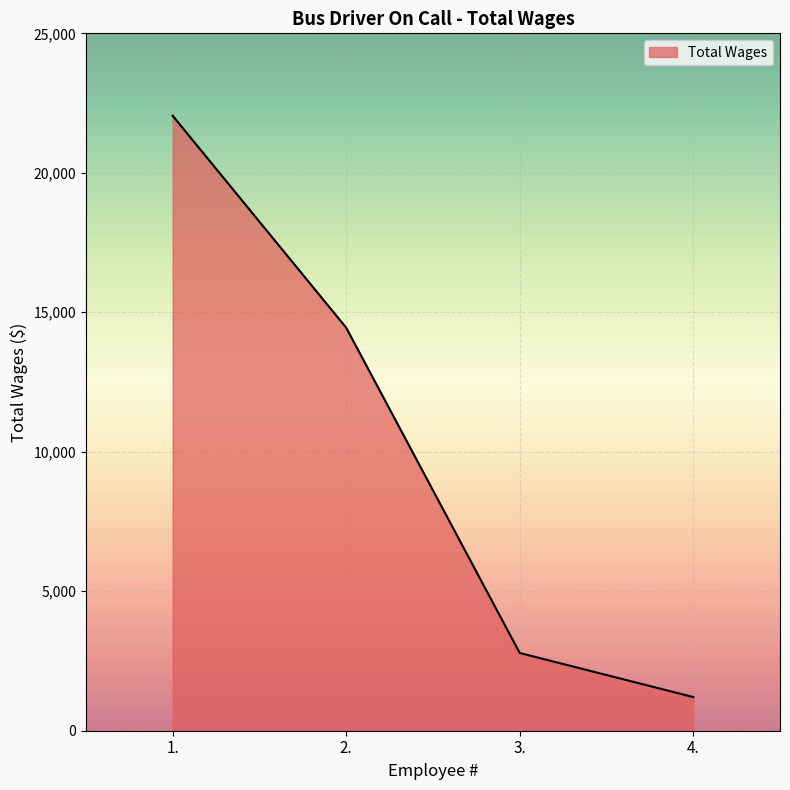

Approximately how many times larger is the value at 3. compared to 1.?

0.1